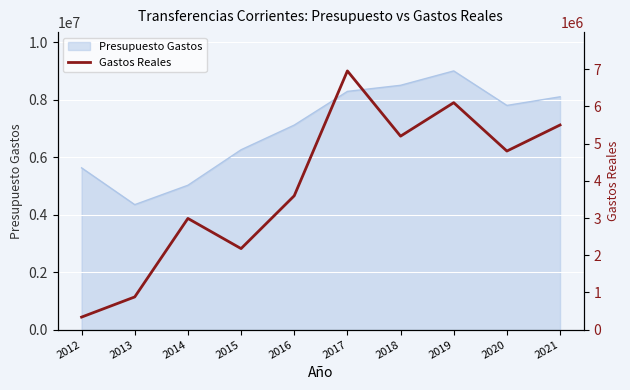

How many points are higher than both their immediate neighbors (excluding endpoints)?

3